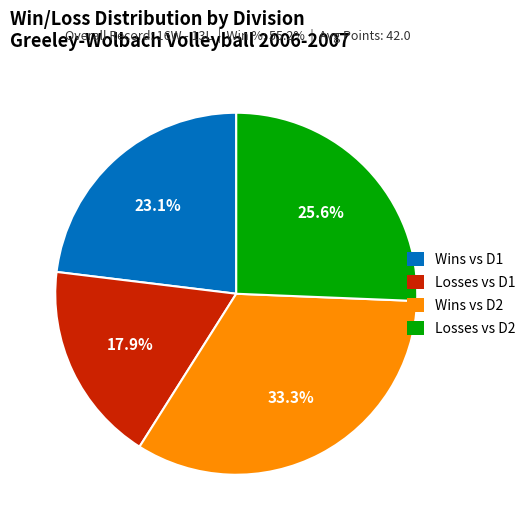

Which has a higher value, Losses vs D2 or Wins vs D1?

Losses vs D2